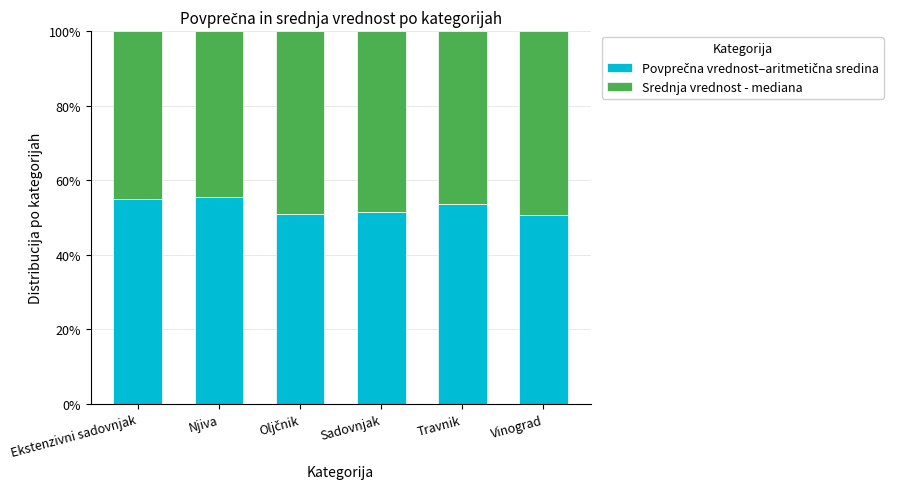

What is the total value across all series at Njiva?

100.0